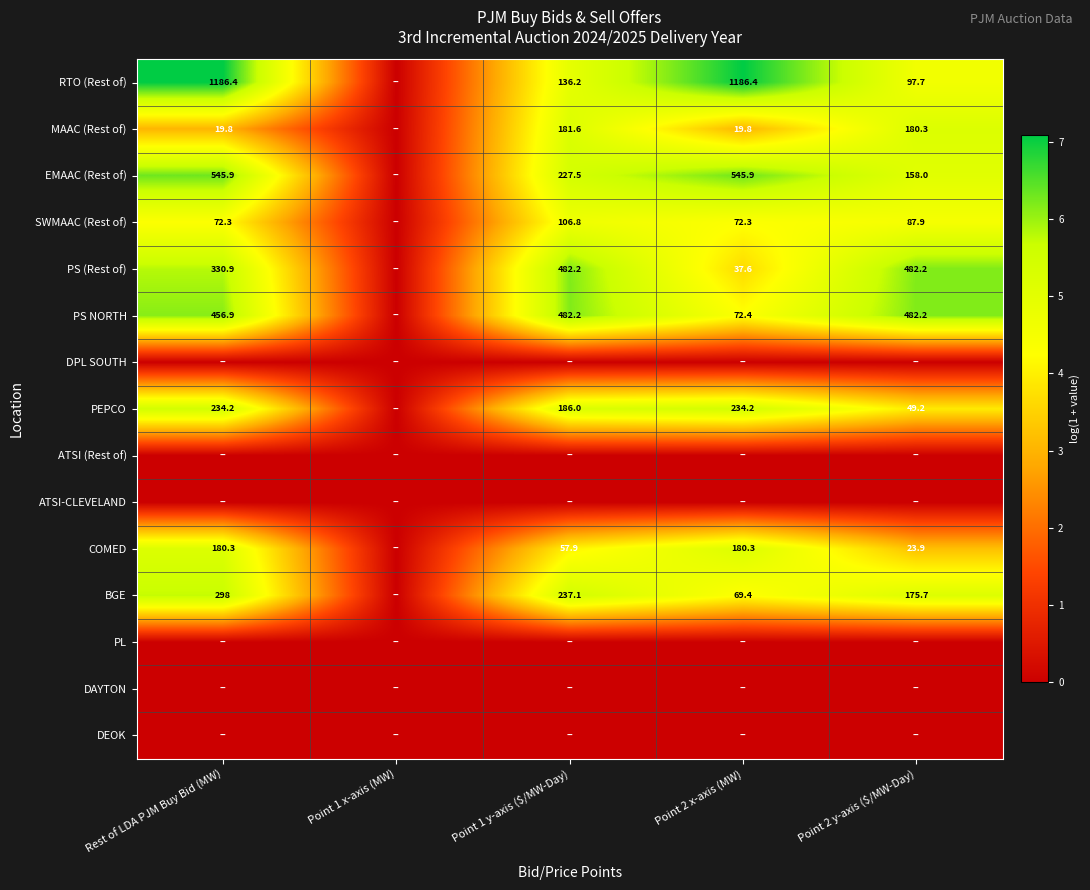

What is the sum of the SWMAAC (Rest of) values at Point 1 y-axis ($/MW-Day) and Rest of LDA PJM Buy Bid (MW)?

179.1